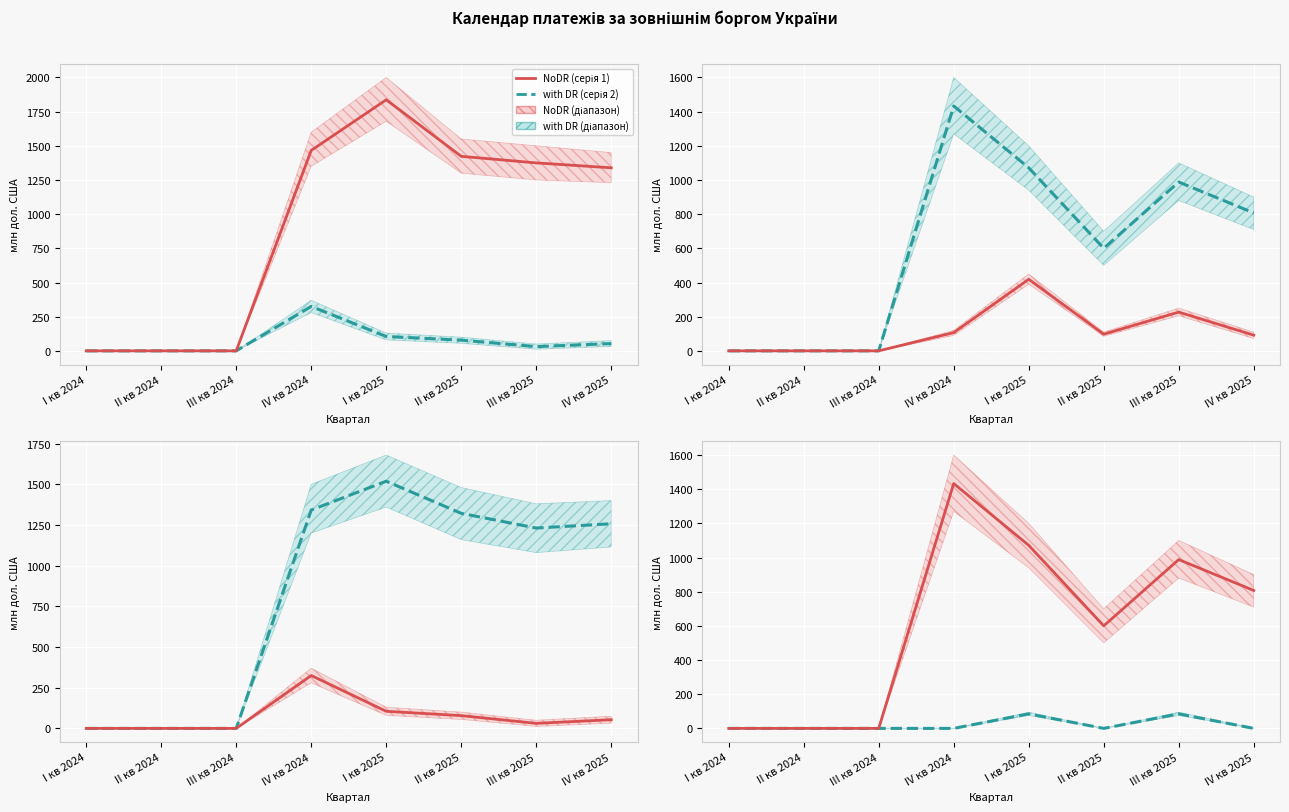

How many interior local peaks does the Кредити (загальн.) series have?

1